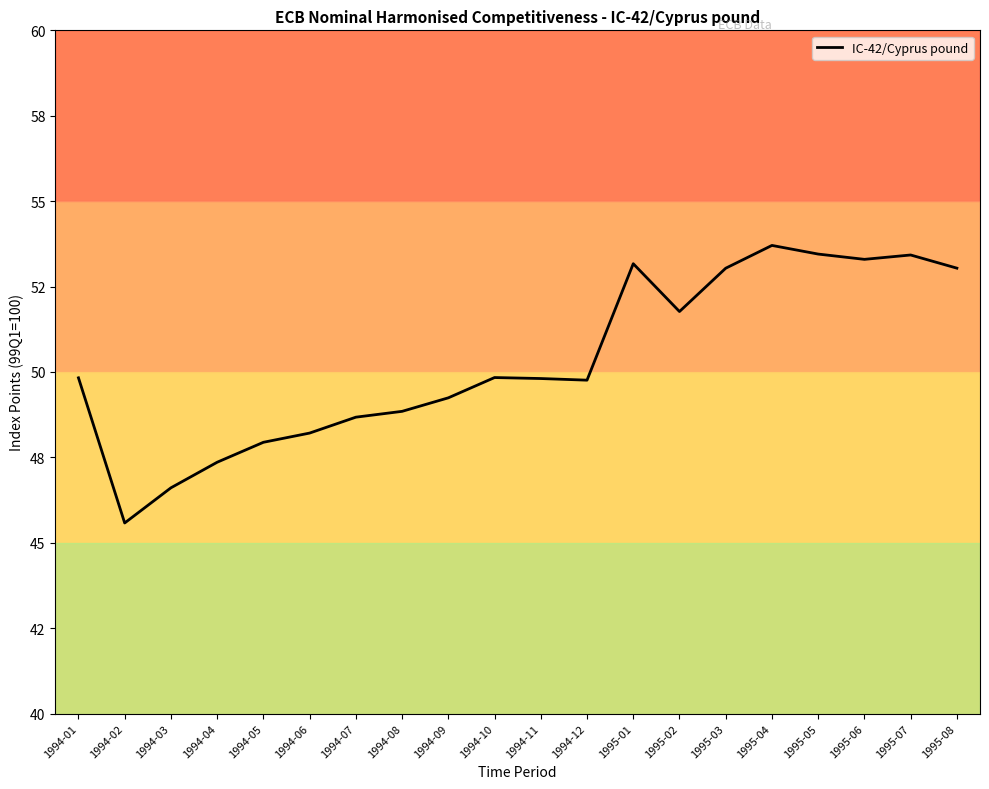

What is the average value?

50.3